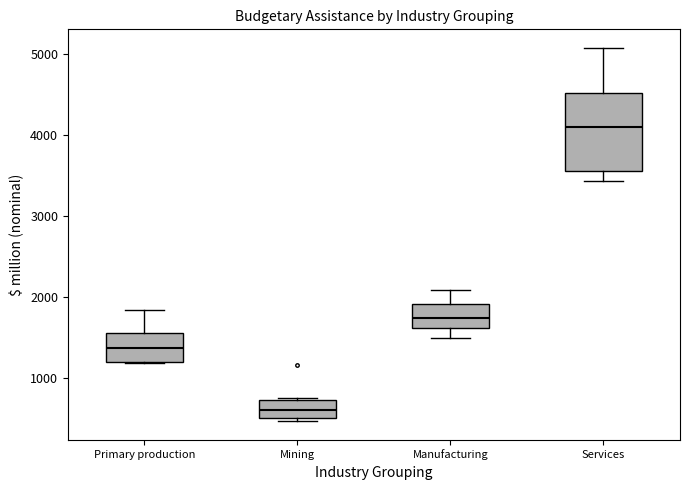

Reading left to right, transcribe this box plot: for each box, give where its median line is, the range the box spans, and where its two whiskers end, as read against the y-axis. The values are not printed on the chart, so give them approximately, as read against the axis.

Primary production: median 1400, box 1200 to 1500, whiskers 1200 to 1800
Mining: median 600, box 500 to 700, whiskers 500 (just below the box's lower edge) to 700
Manufacturing: median 1700, box 1600 to 1900, whiskers 1500 to 2100
Services: median 4100, box 3600 to 4500, whiskers 3400 to 5100